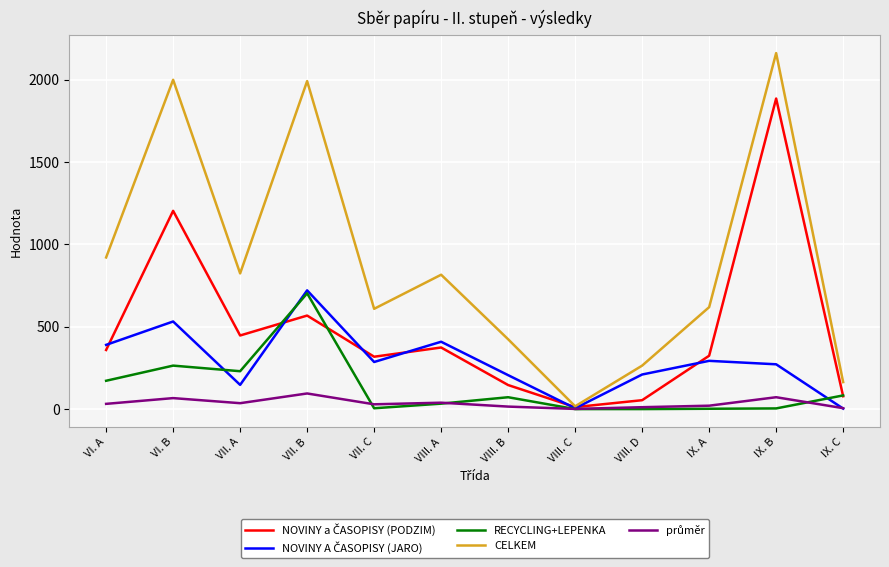

Between VI. B and VII. A, which series saw the biggest shift?

CELKEM